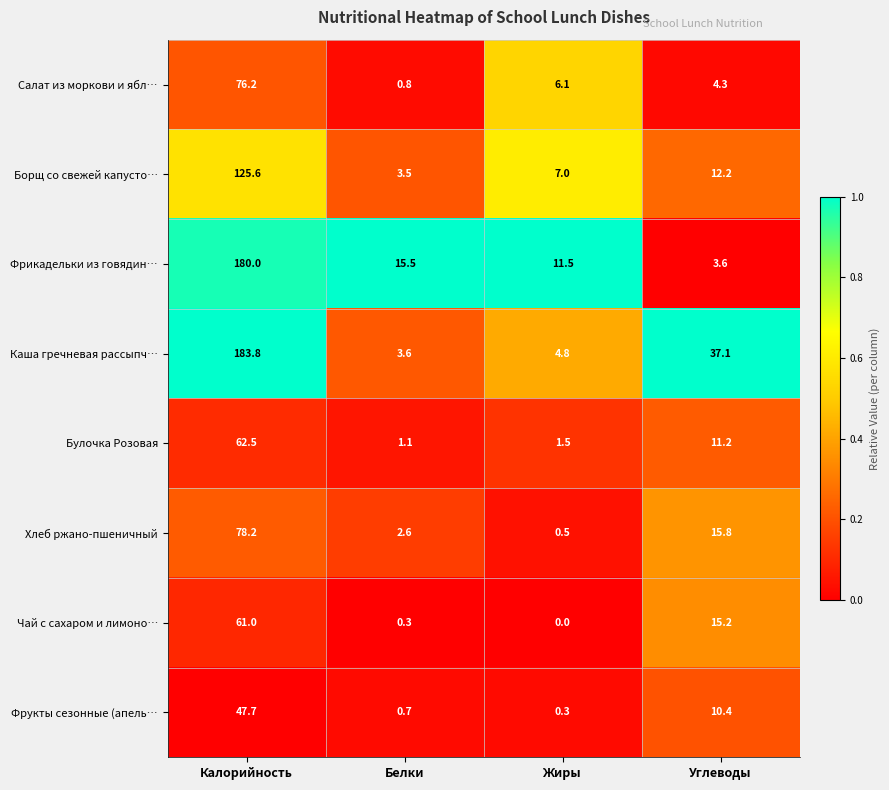

How many series are shown in this chart?

8